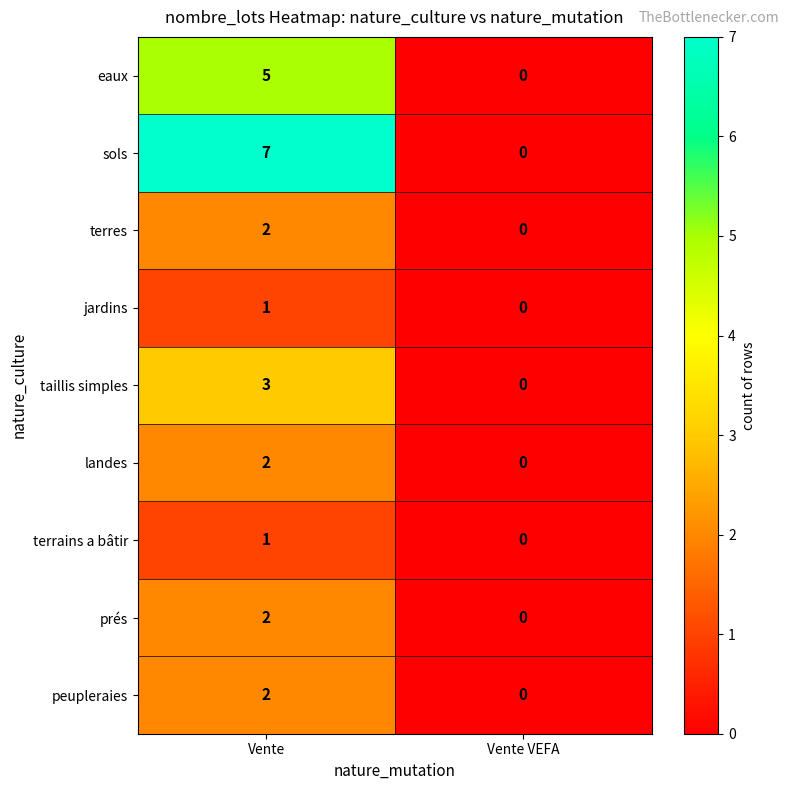

How many series are shown in this chart?

9